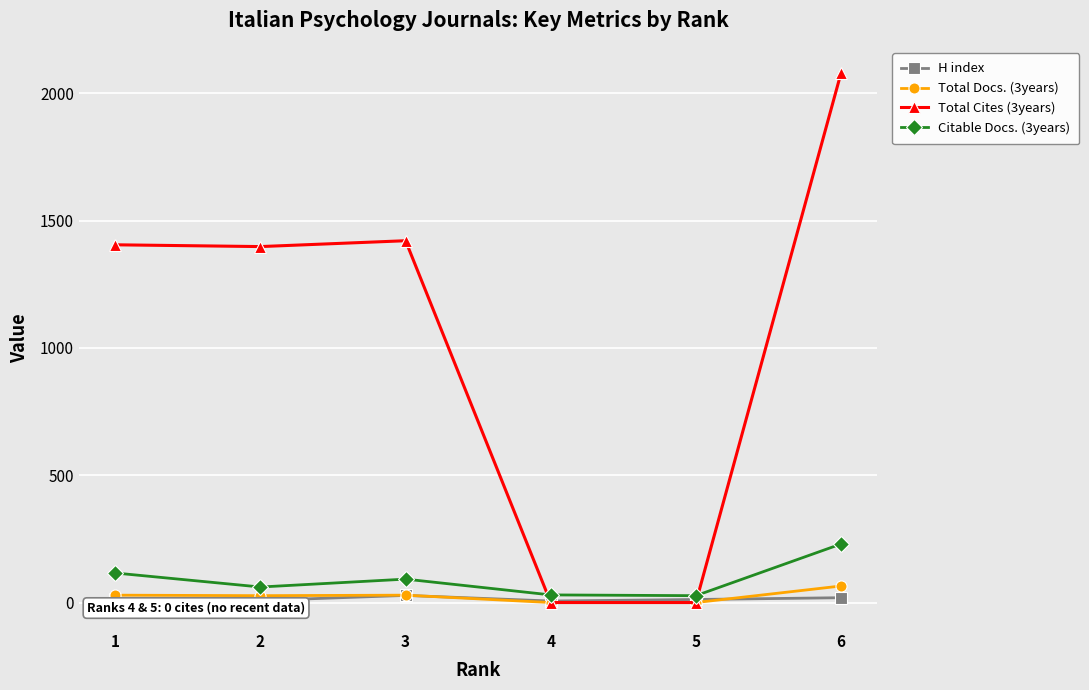

True or false: Total Docs. (3years) and Citable Docs. (3years) cross at least once.

False